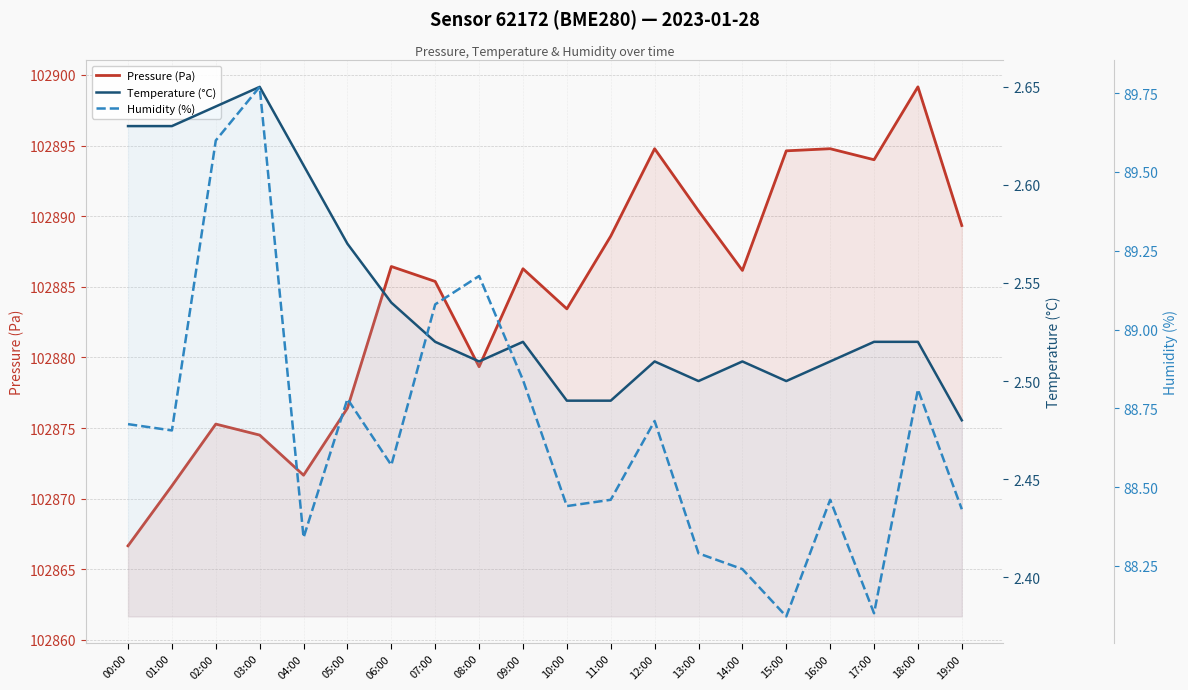

What is the highest value of the Humidity (%) series?

89.8